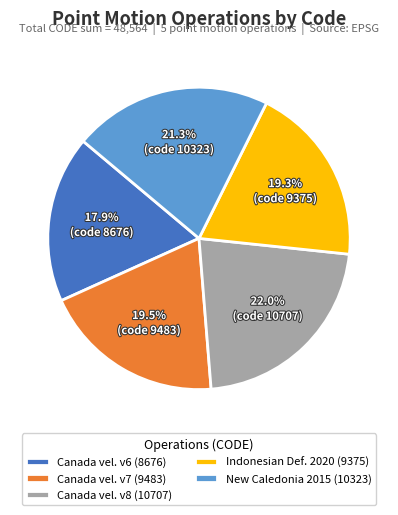

Do Canada vel. v6 (8676) and Canada vel. v8 (10707) together represent more than half of the pie?

No